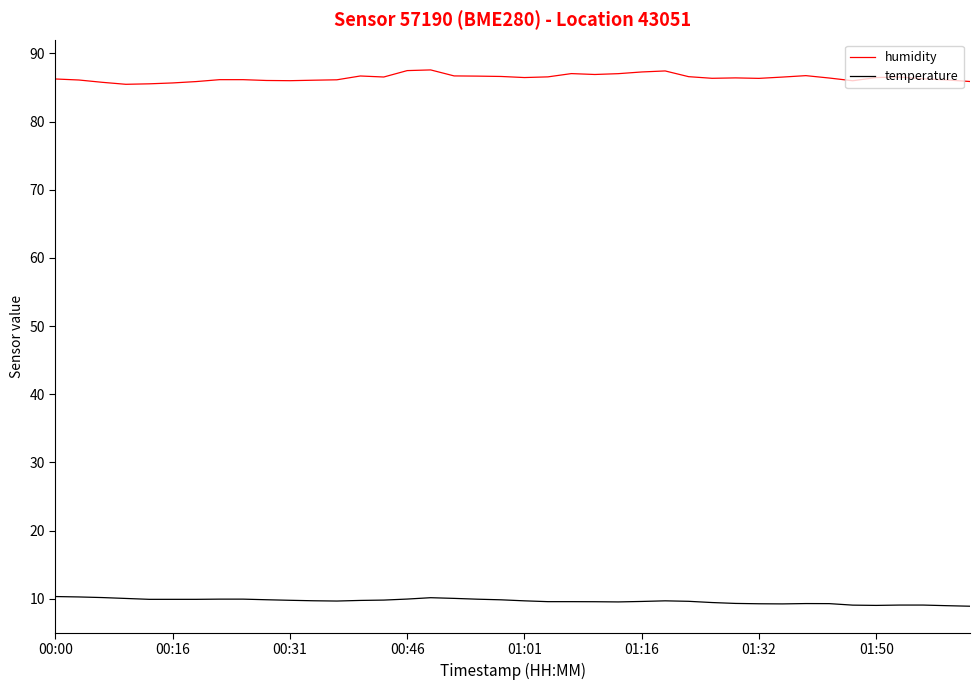

Rank the series by their average value, from highest to lowest.

humidity, temperature